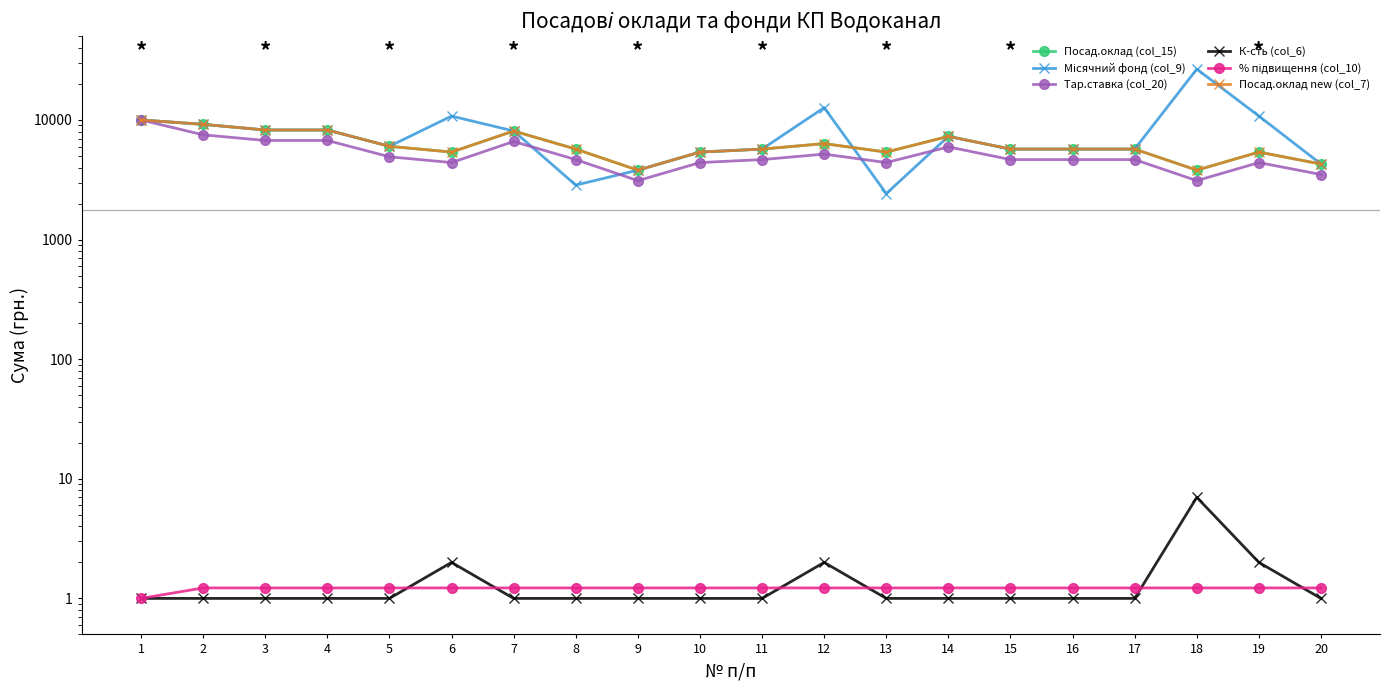

What is the maximum value for К-сть (col_6)?

7.0